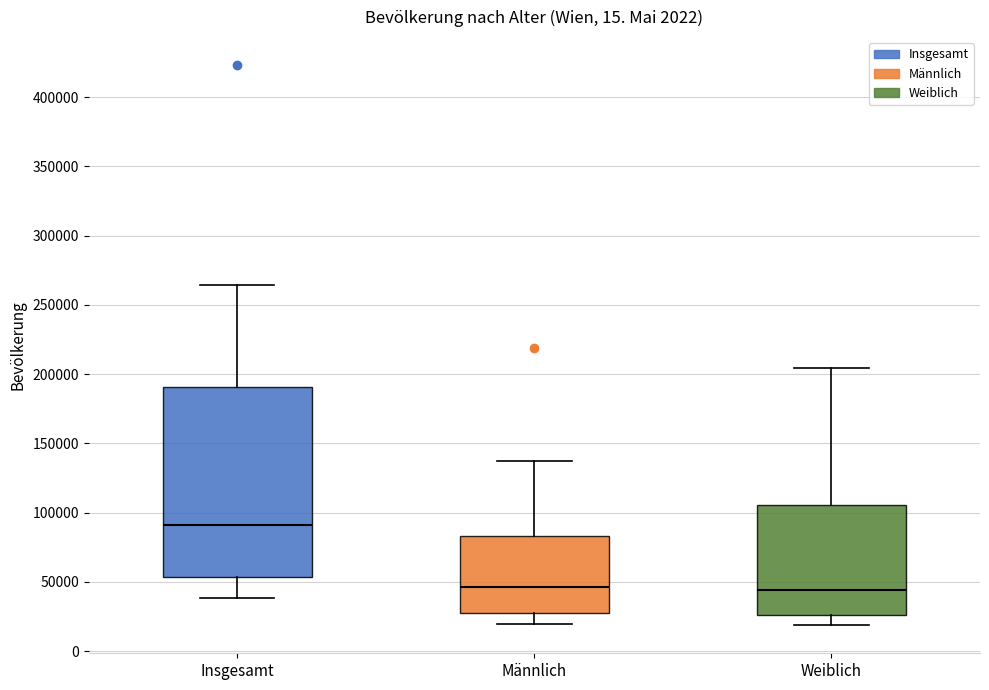

Reading left to right, transcribe this box plot: for each box, give where its median line is, the range the box spans, and where its two whiskers end, as read against the y-axis. The values are not printed on the chart, so give them approximately, as read against the axis.

Insgesamt: median 90000, box 55000 to 190000, whiskers 40000 to 265000
Männlich: median 45000, box 25000 to 85000, whiskers 20000 to 140000
Weiblich: median 45000, box 25000 to 105000, whiskers 20000 to 205000